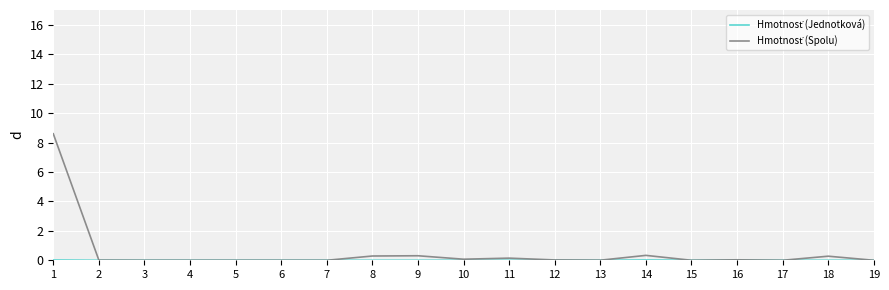

What is the difference between the maximum and minimum values in the Hmotnosť (Spolu) series?

8.6